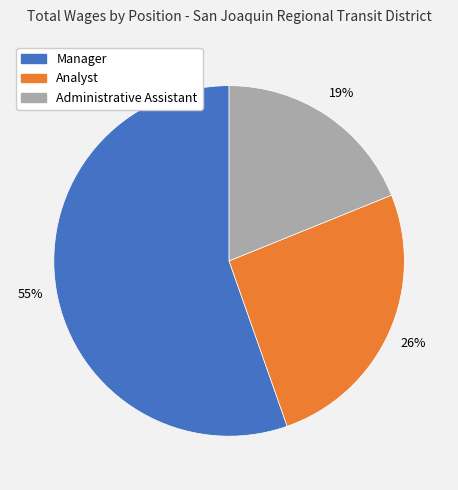

Does any single category account for the majority?

Yes